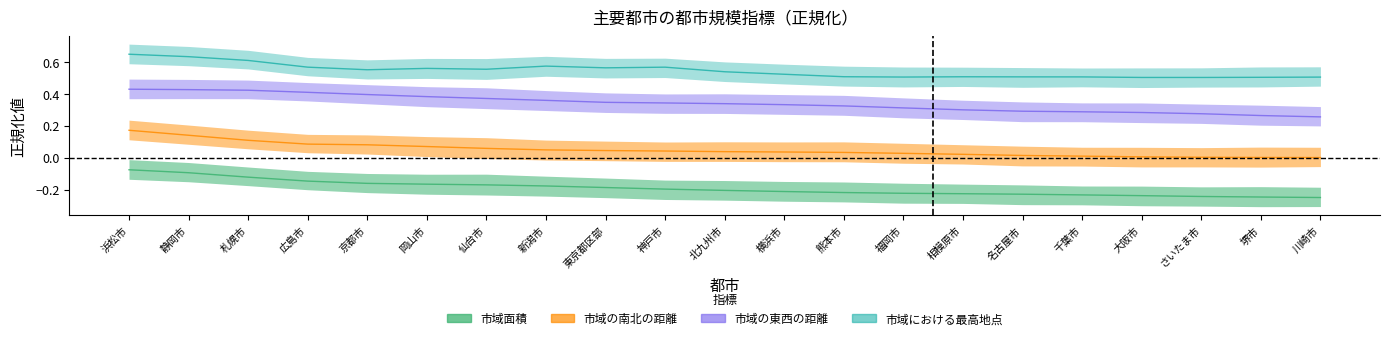

What is the minimum value for 市域面積?

-0.2